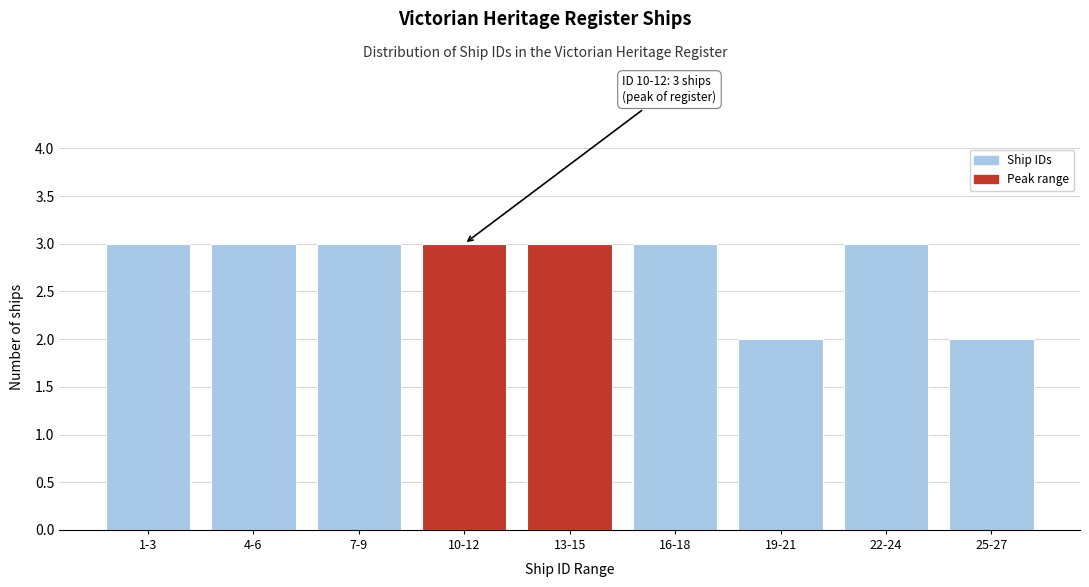

Reading left to right, list all the values displayed in this chart.

3	3	3	3	3	3	2	3	2